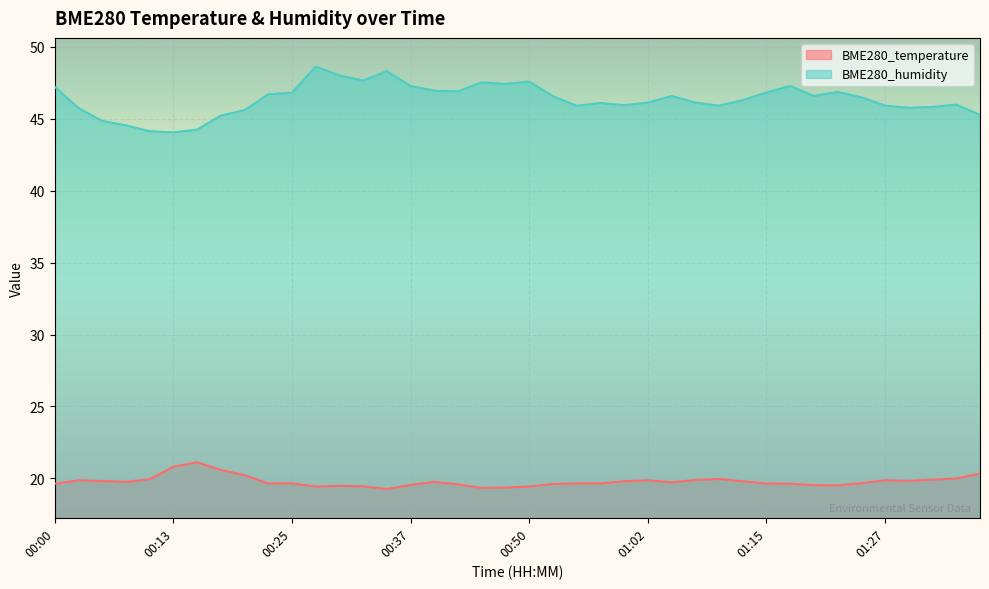

Where is BME280_temperature nearest to the value 20?

01:34